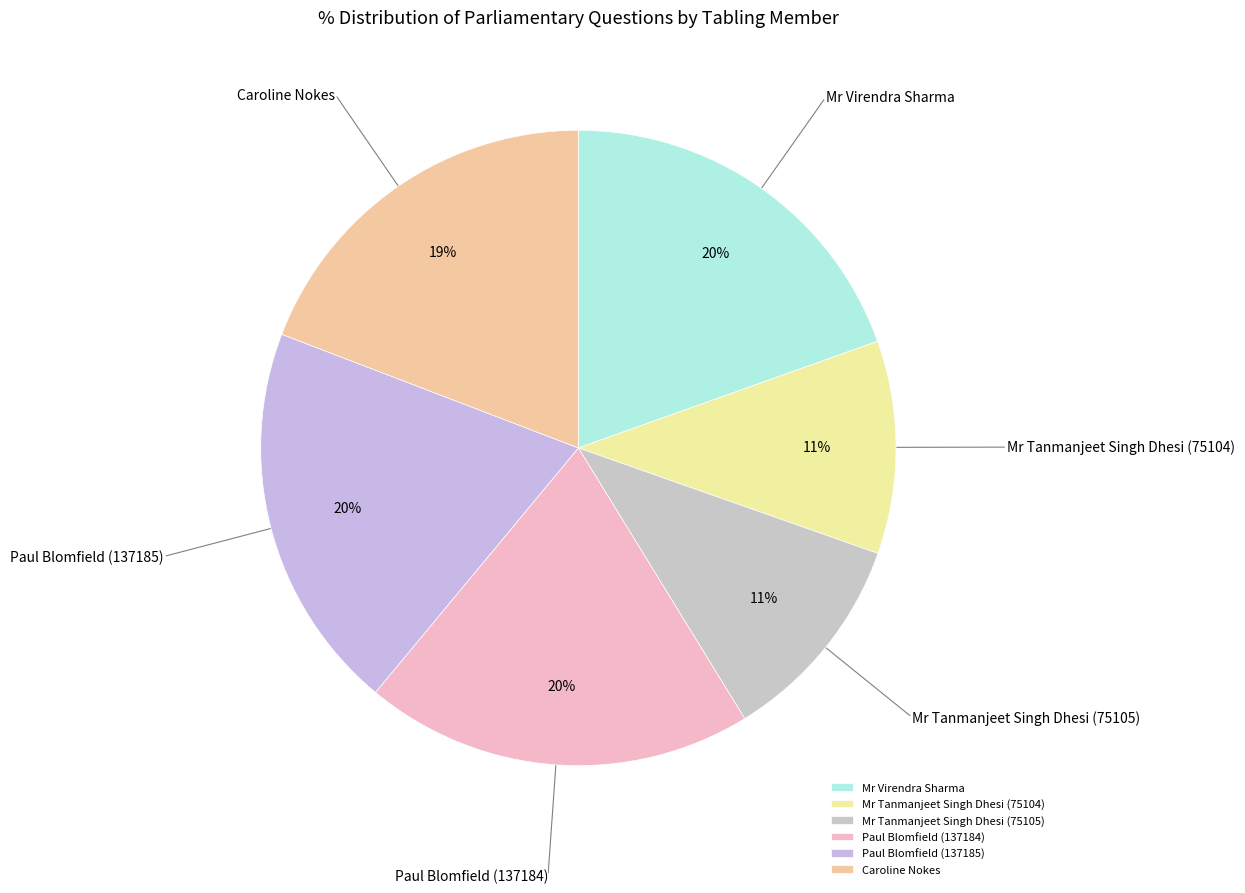

Which has a higher value, Caroline Nokes or Mr Tanmanjeet Singh Dhesi (75104)?

Caroline Nokes